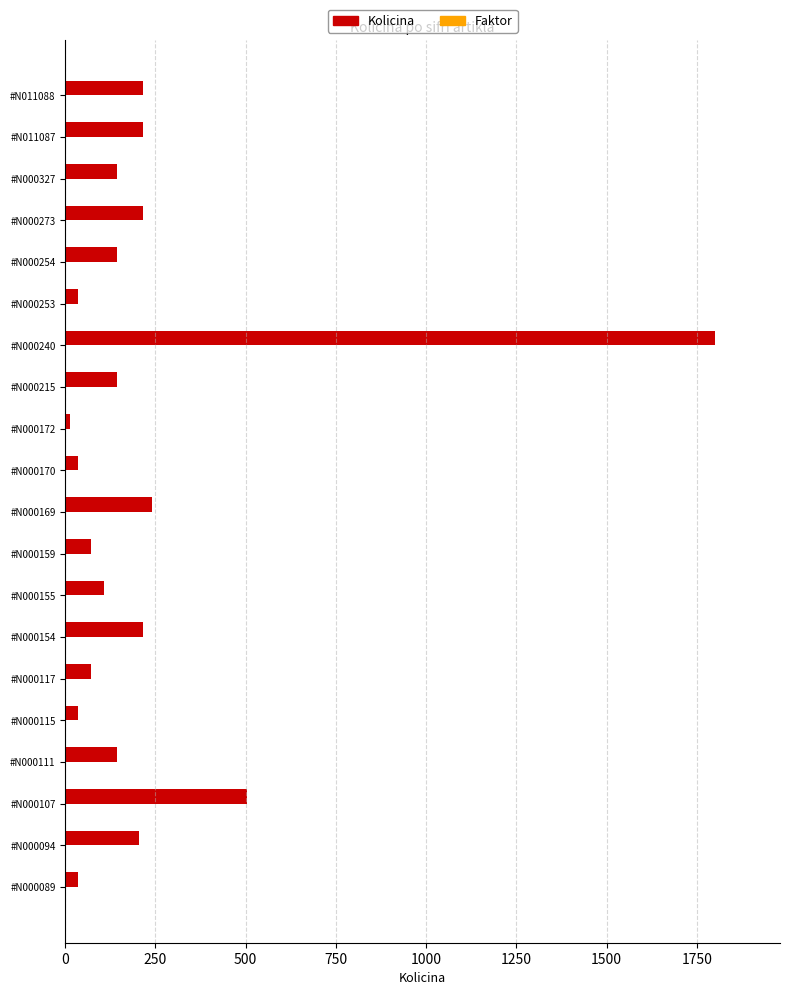

Count the number of categories in the chart.

20